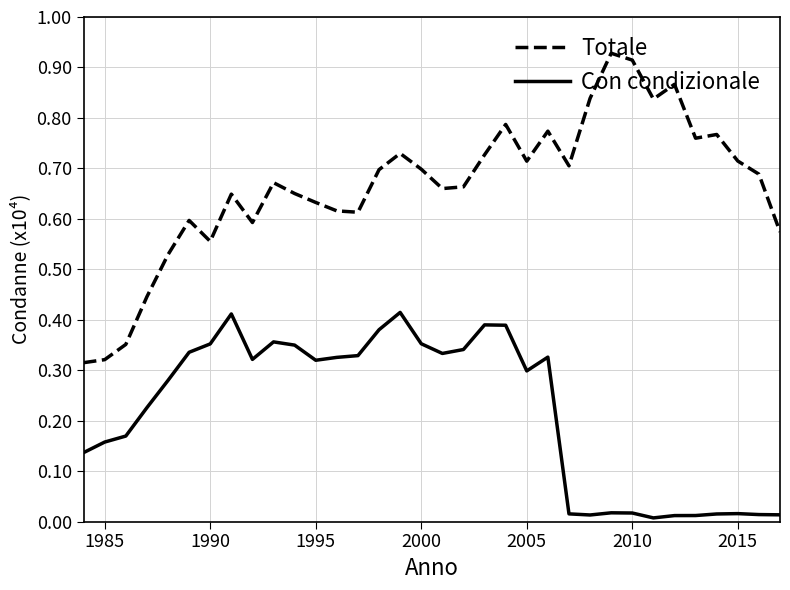

True or false: Con condizionale and Totale cross at least once.

False